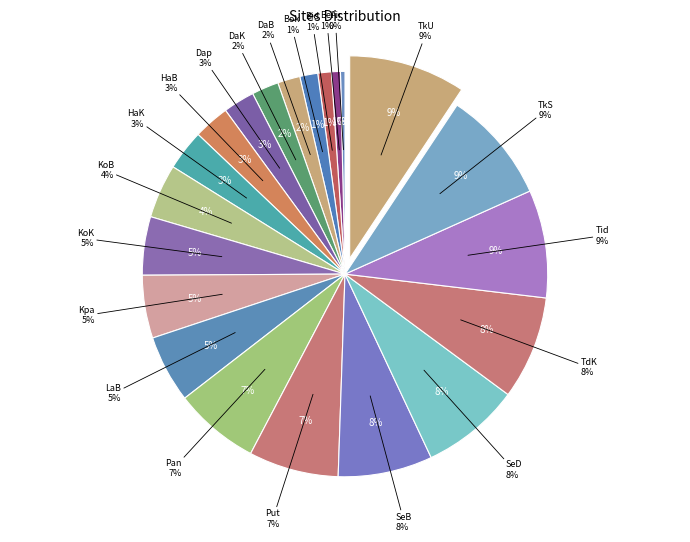

Which category has the biggest portion of the pie?

TkU